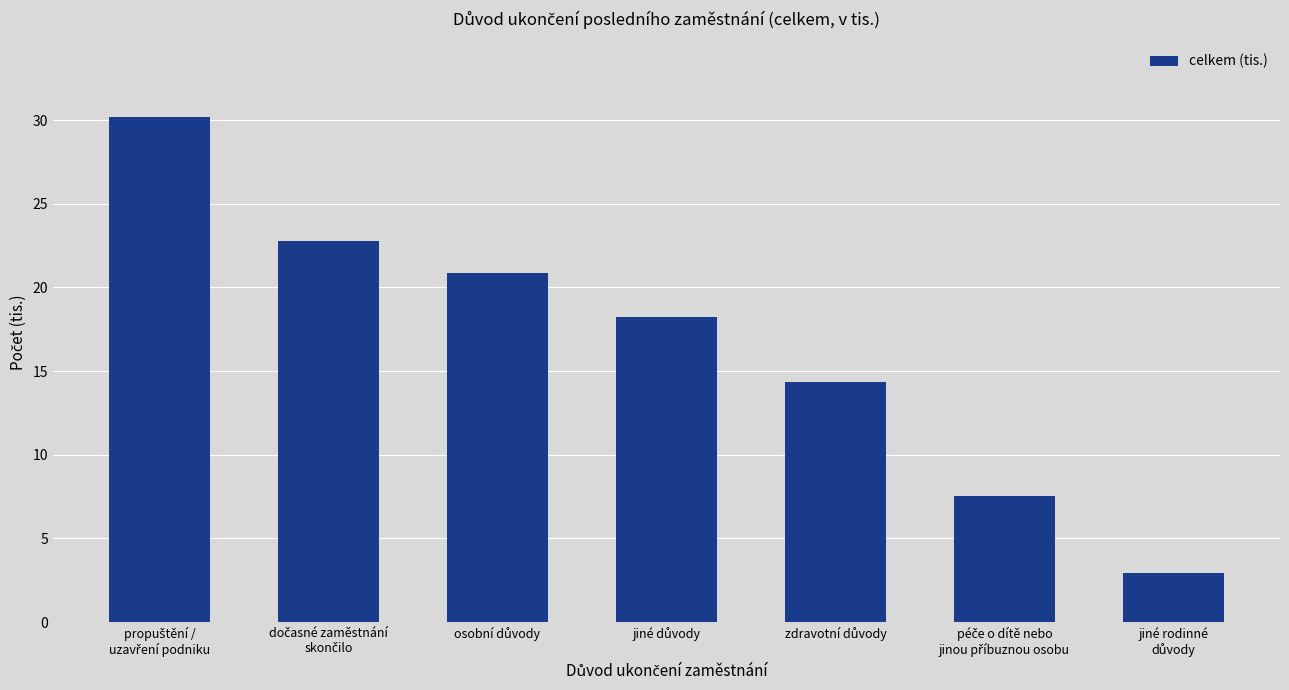

What is the greatest value displayed?

30.2